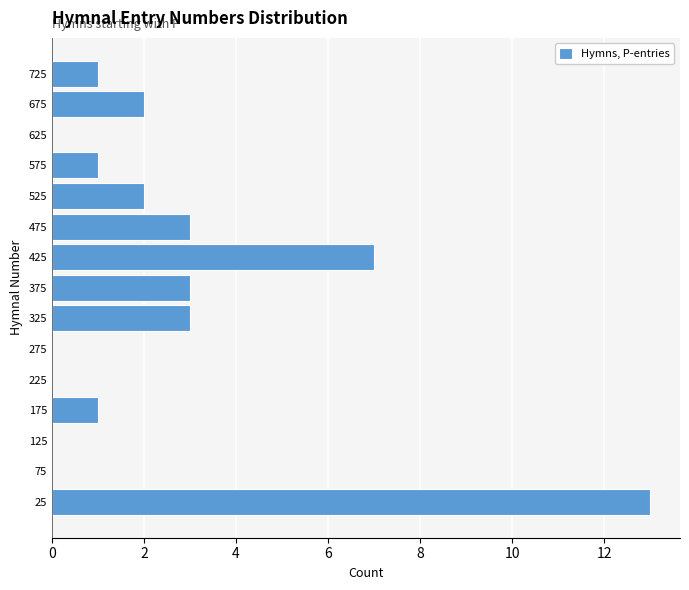

Reading bottom to top, transcribe this chart: for each bar, give the range it covers on the y-axis and its length. The values are not printed on the chart, so give them approximately, as read against the axis.

0 to 50: 13
50 to 100: 0
100 to 150: 0
150 to 200: 1
200 to 250: 0
250 to 300: 0
300 to 350: 3
350 to 400: 3
400 to 450: 7
450 to 500: 3
500 to 550: 2
550 to 600: 1
600 to 650: 0
650 to 700: 2
700 to 750: 1